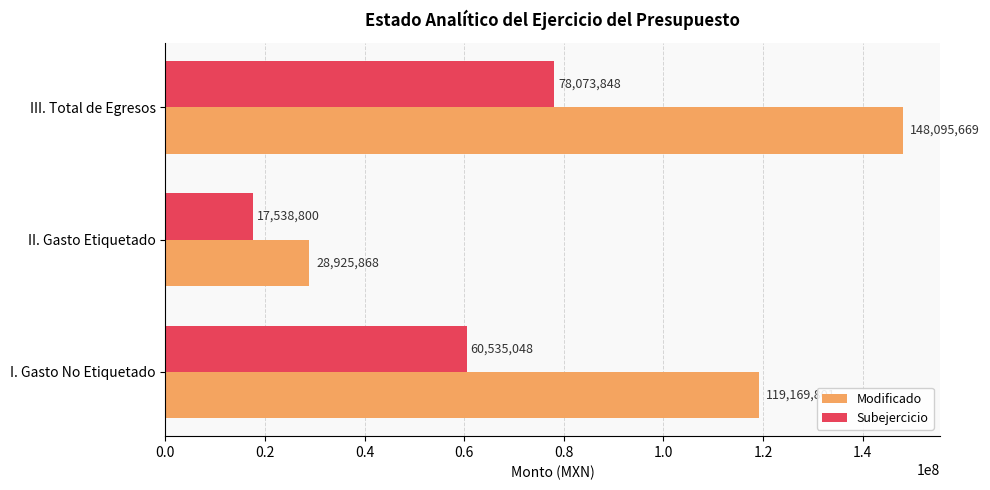

Between I. Gasto No Etiquetado and II. Gasto Etiquetado, which series saw the biggest shift?

Modificado